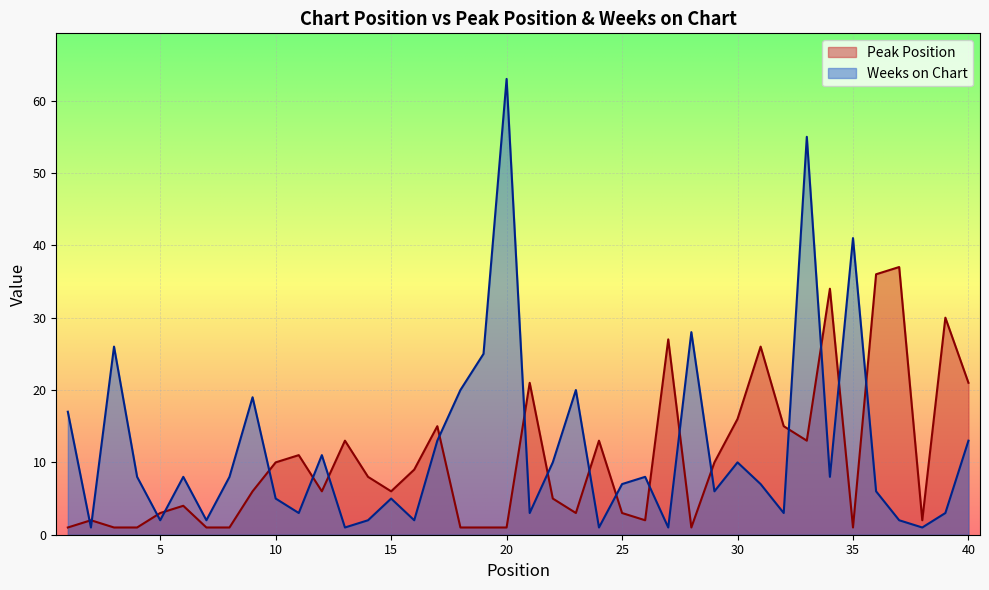

What is the value of the Peak Position point at the 3rd from the left?

1